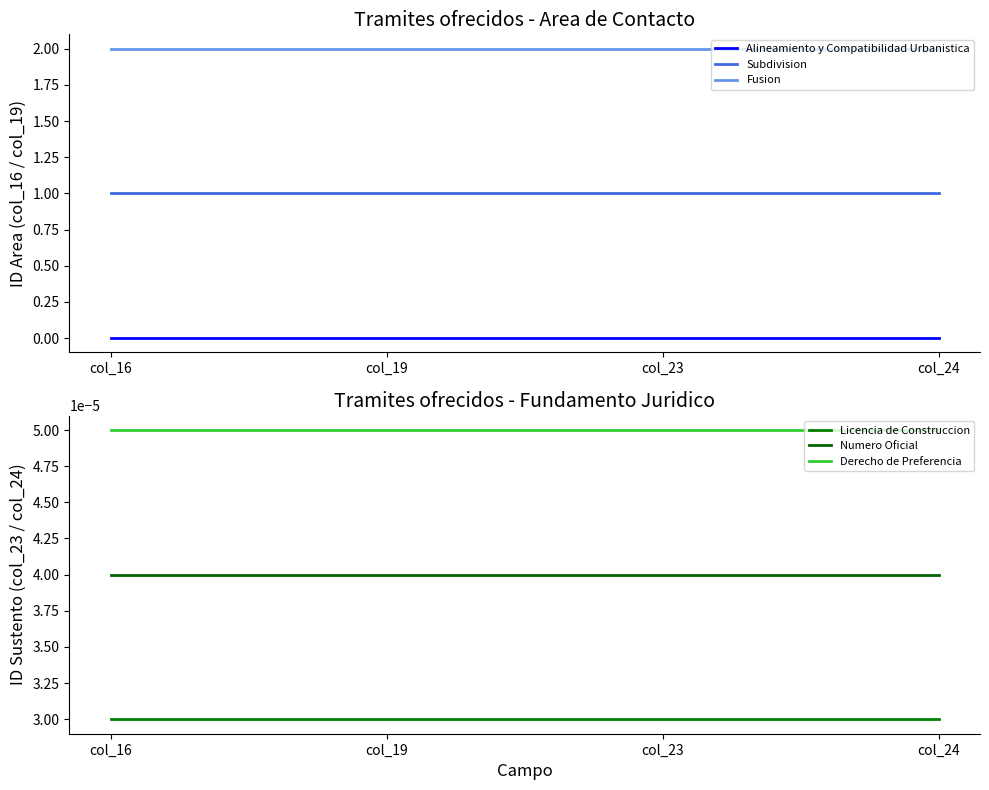

Where is Derecho de Preferencia nearest to the value 0?

col_16